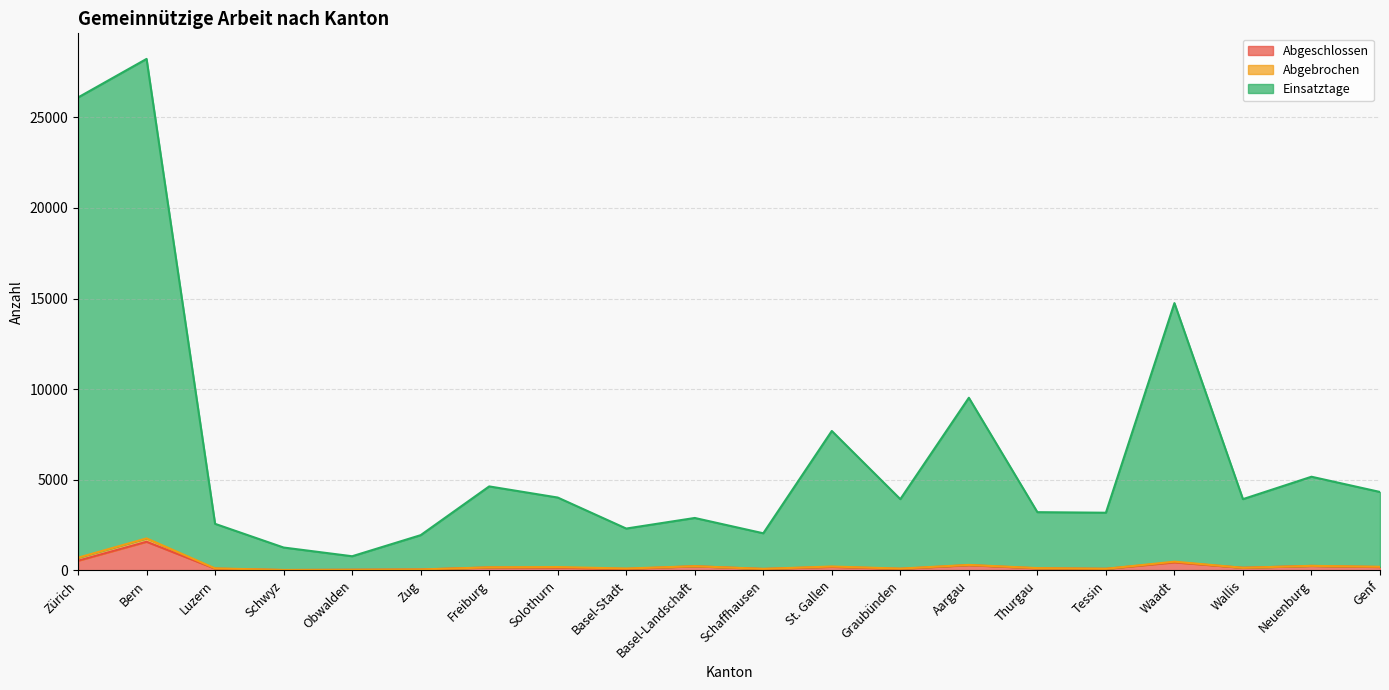

True or false: Einsatztage has more than 2 points higher than both neighbors.

True